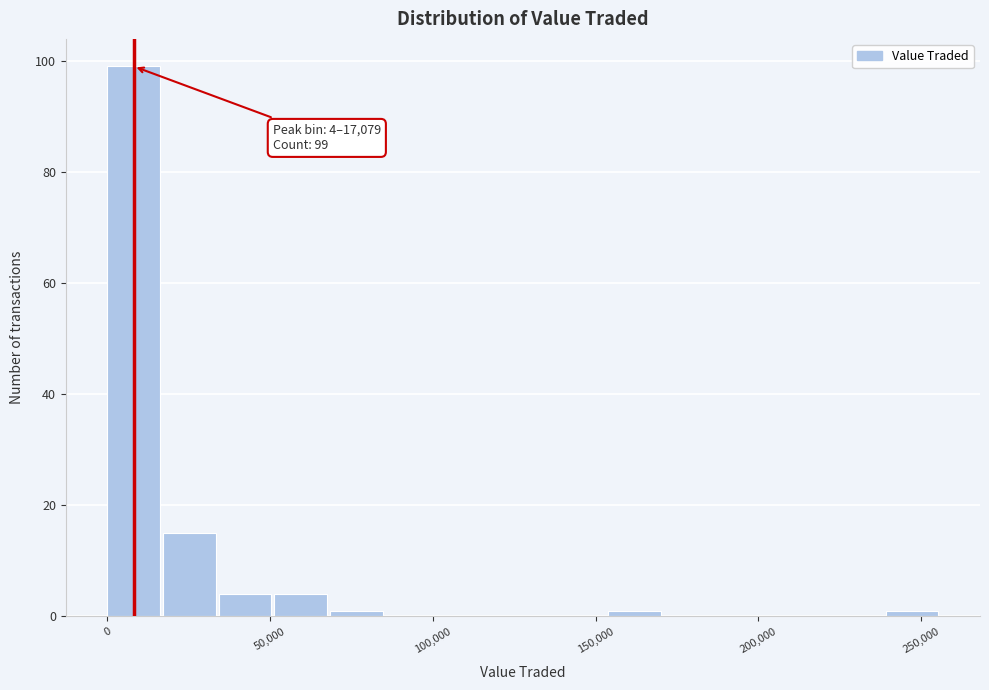

Around what value on the x-axis is the tallest bar? Give the approximate position of its centre, as read against the axis.

10000